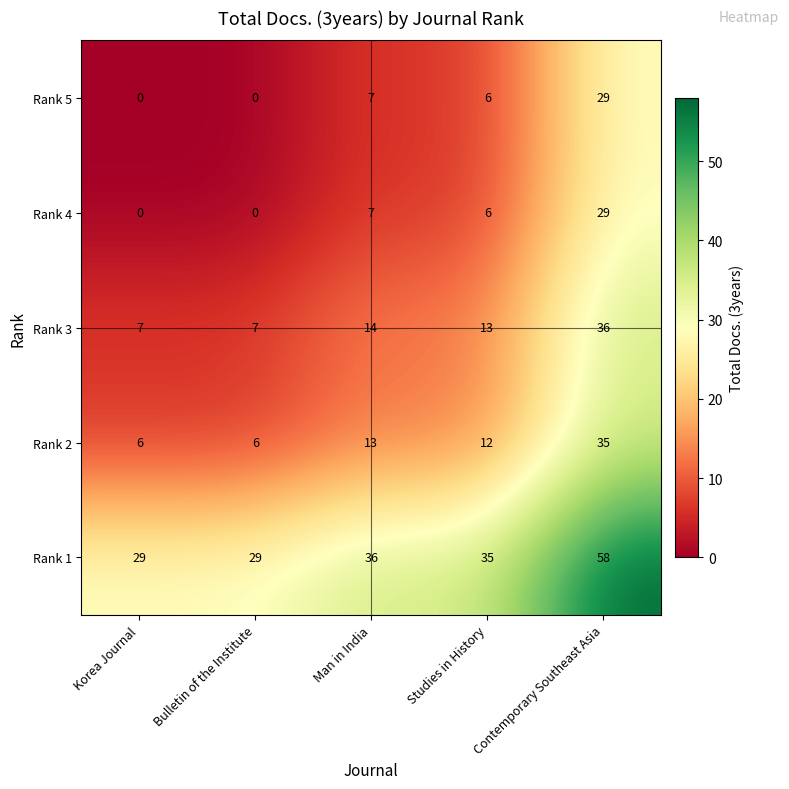

At which label does Rank 2 first exceed 12?

Man in India